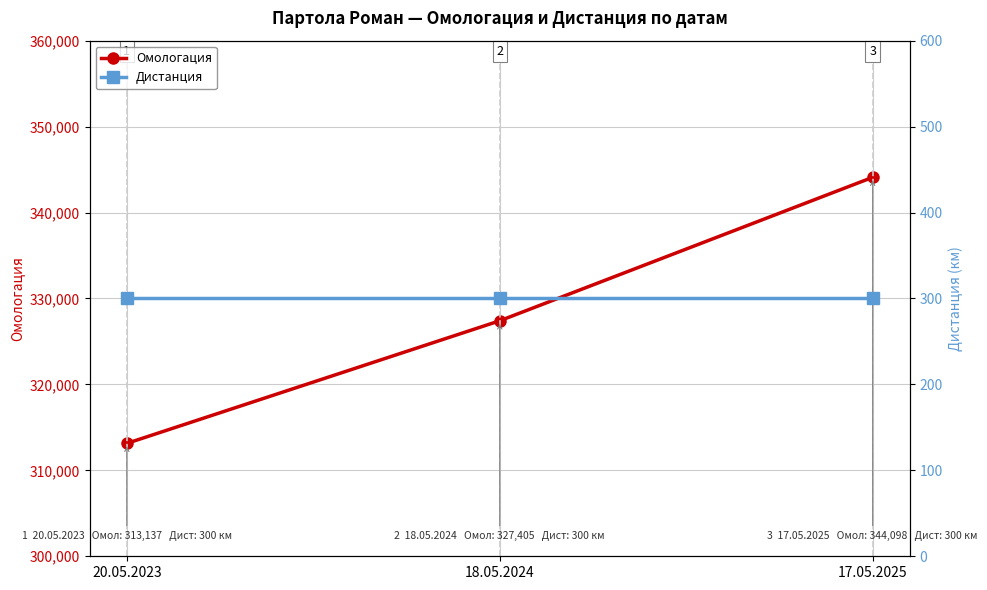

What is the label of the 3rd point from the right?

20.05.2023